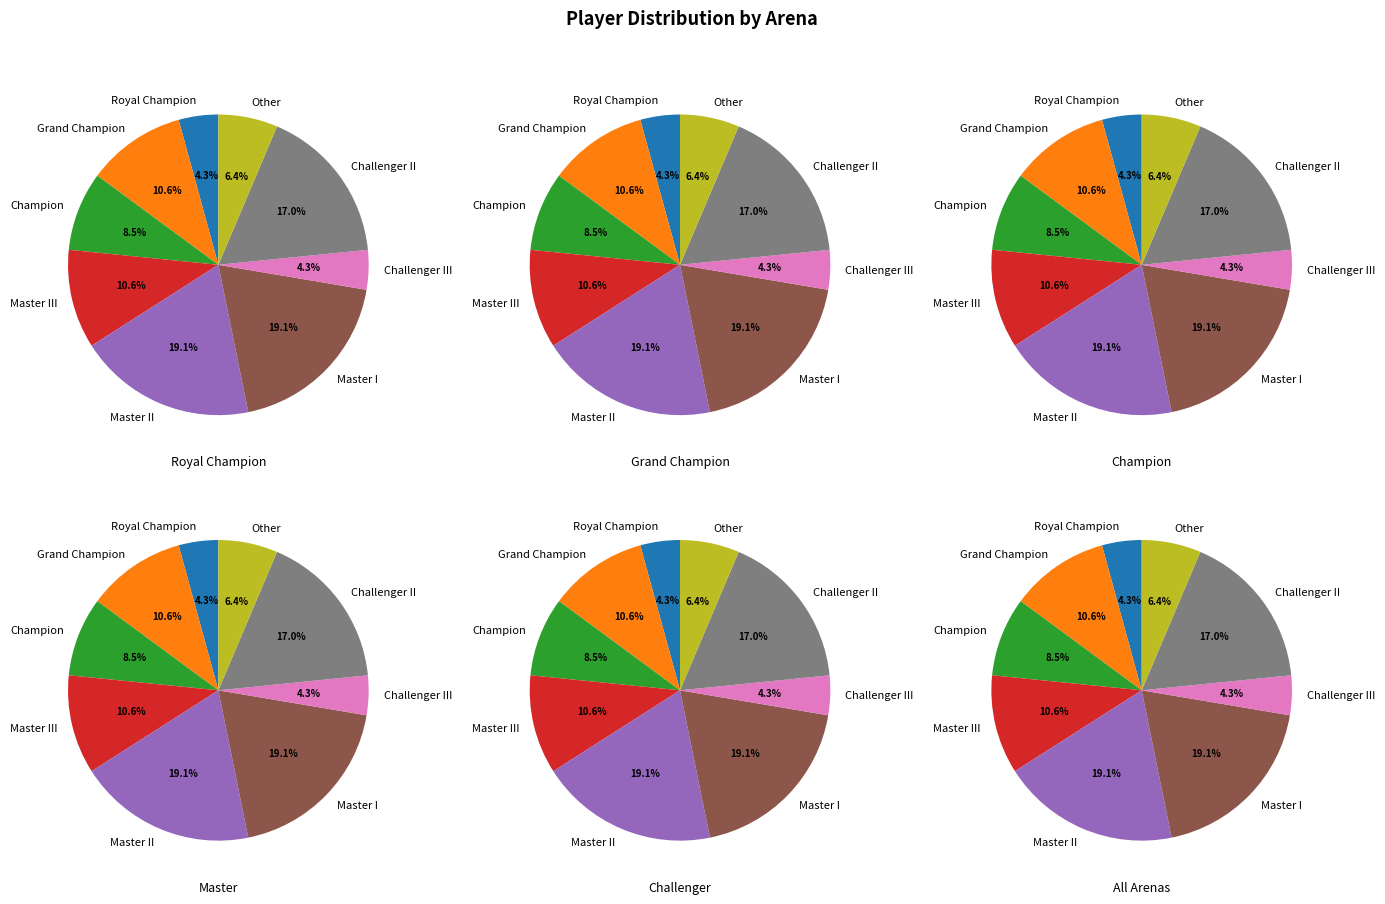

How many segments does this pie chart have?

9